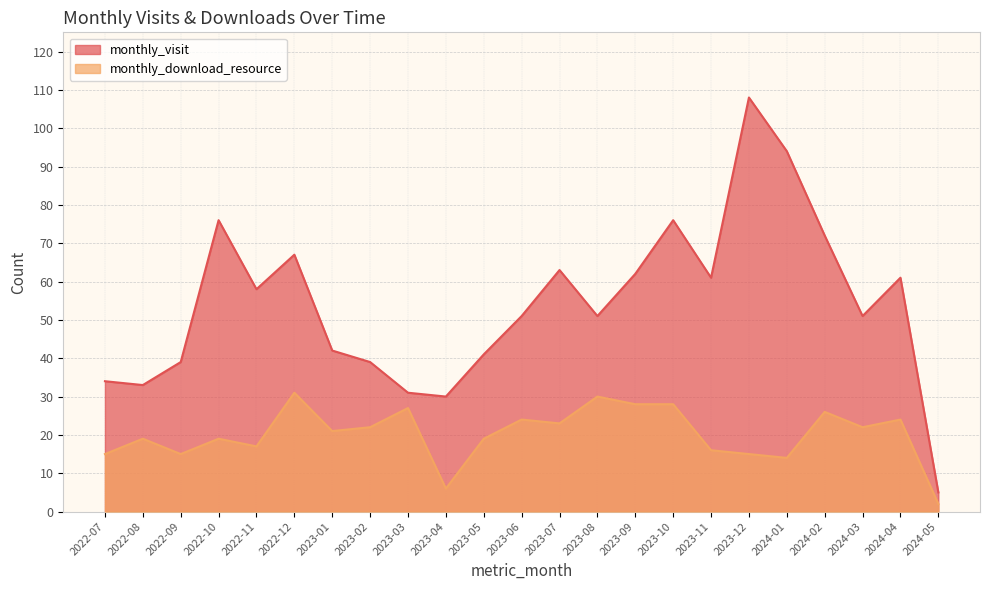

The value of monthly_download_resource at 2023-01 is 21. True or false?

True